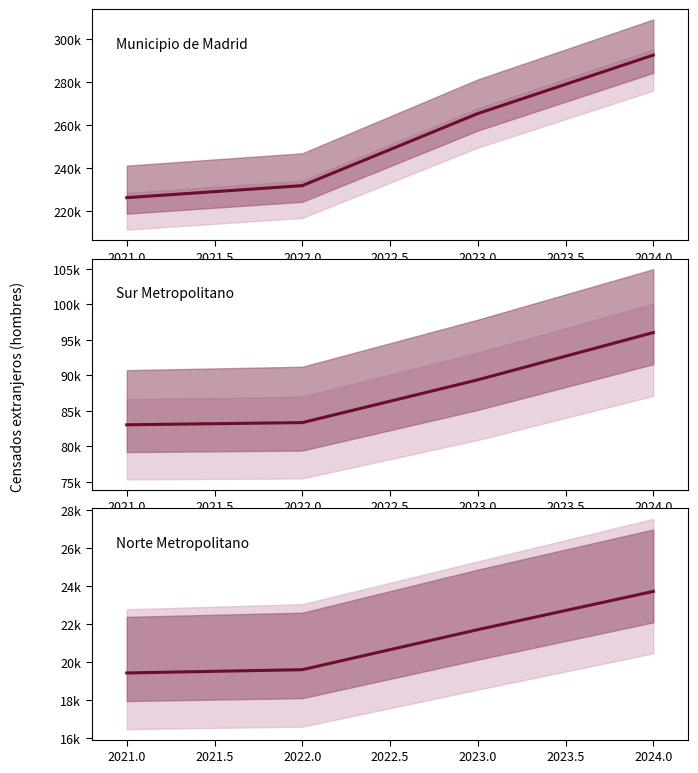

What is the greatest value displayed?

292589